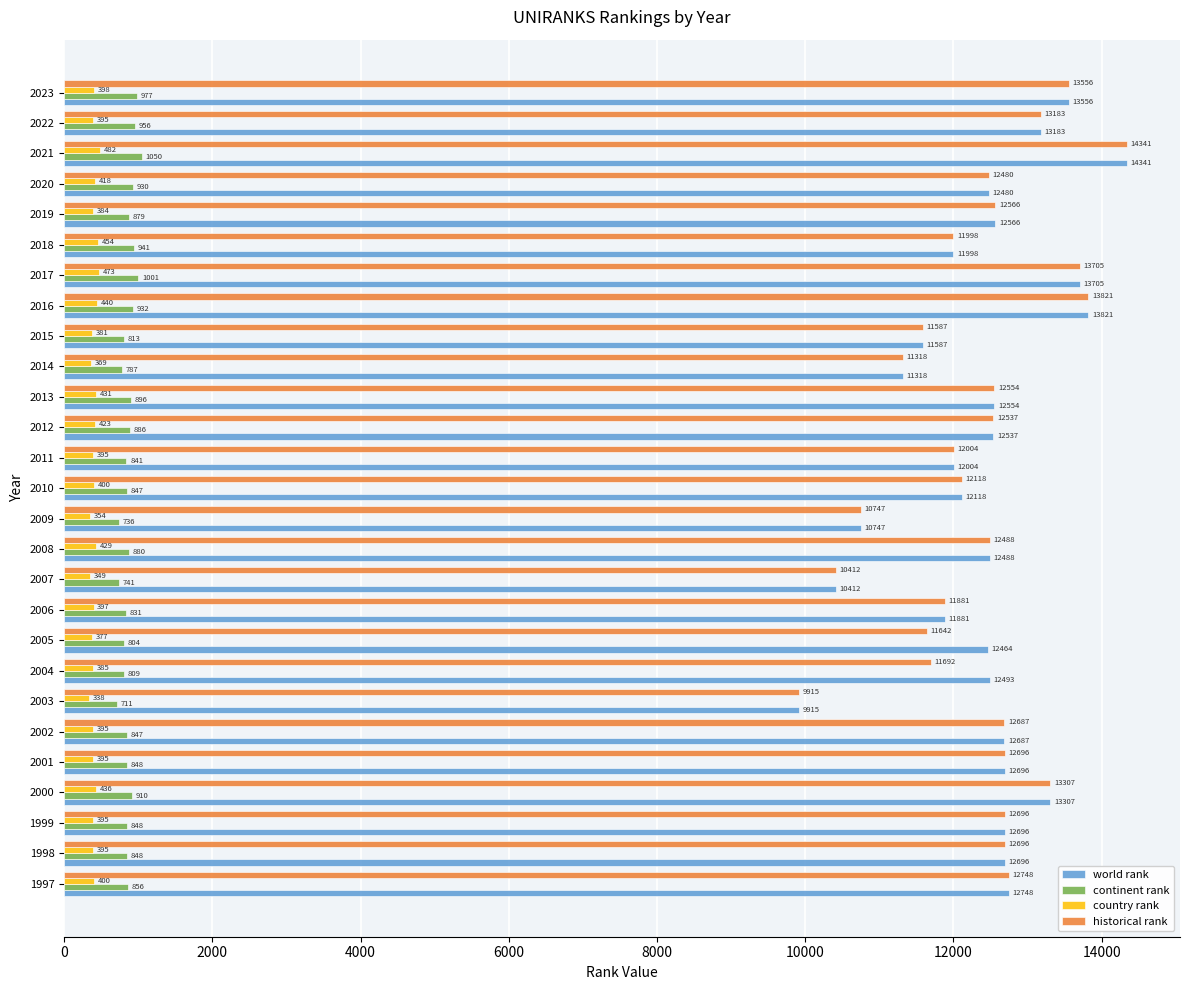

The historical rank series shows 18461 at 2016. True or false?

False